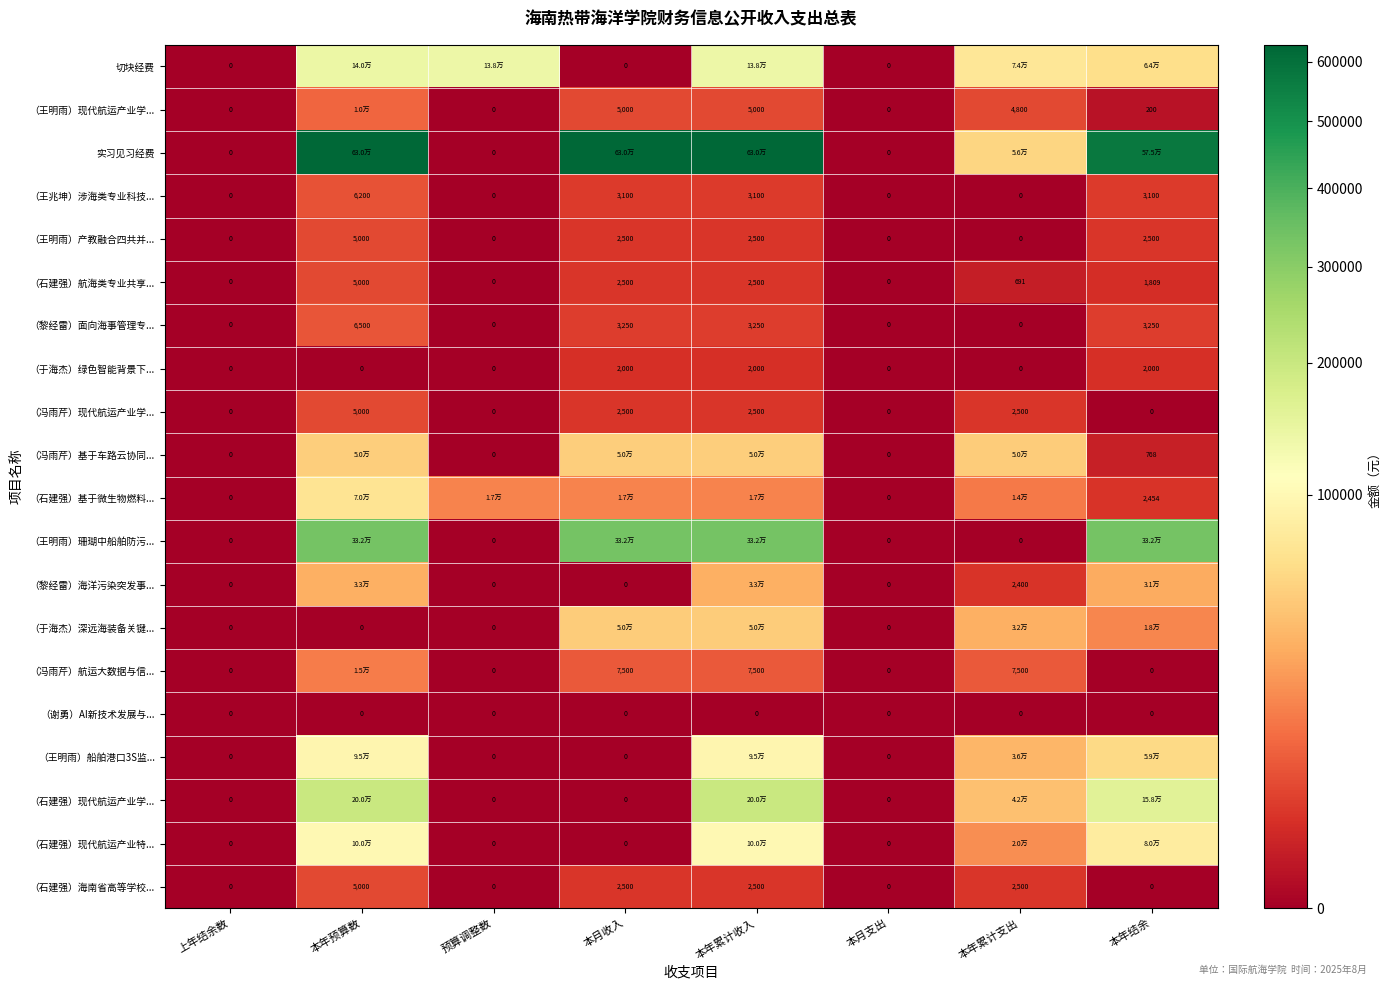

At which label does （石建强）海南省高等学校... first exceed 2500?

本年预算数